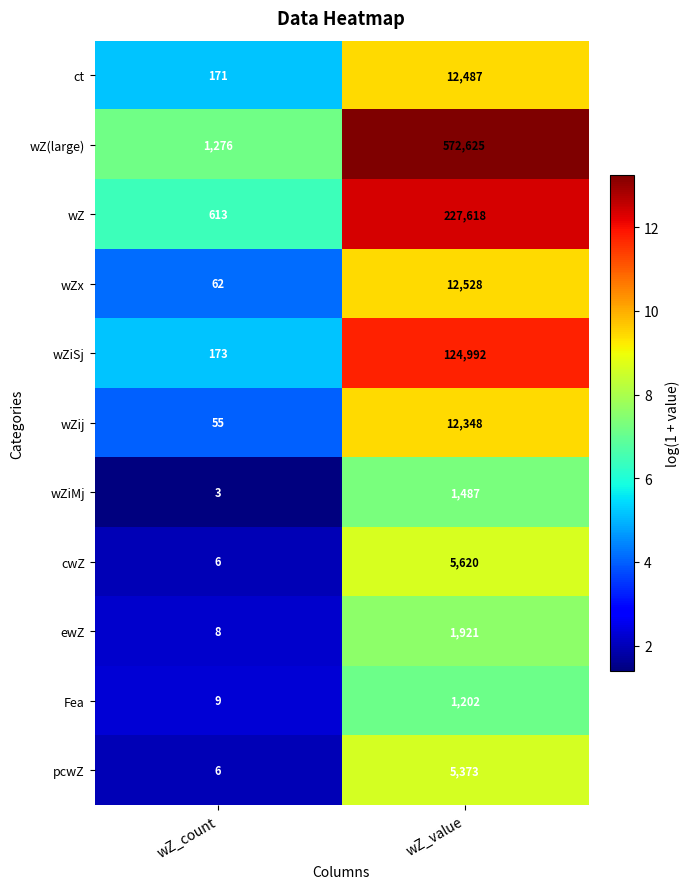

Which label corresponds to the largest value in the chart?

wZ_value